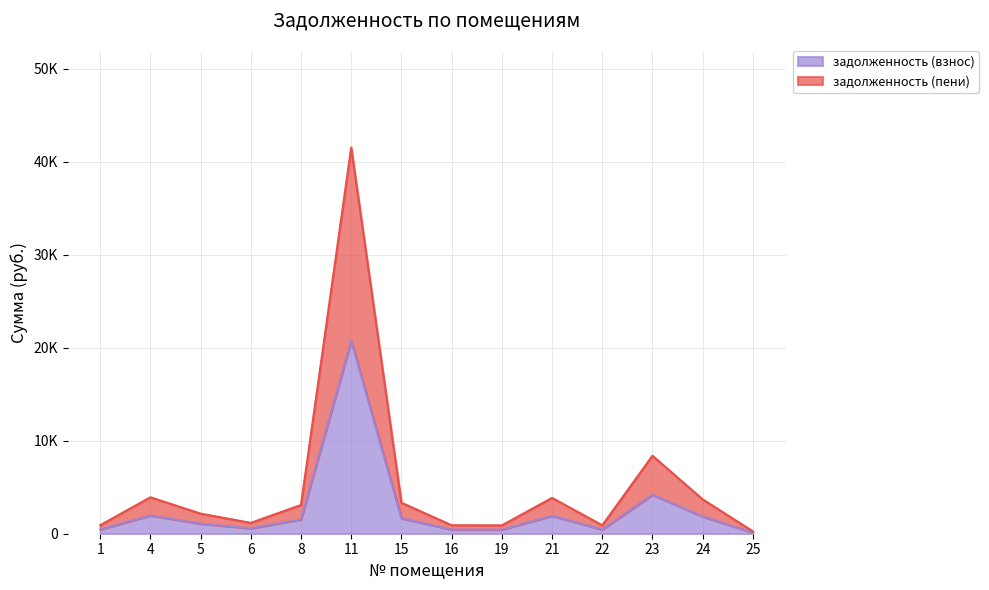

Reading left to right, what are all the values shown in this chart?

задолженность (взнос): 1=456.3	4=1958.1	5=1080.8	6=583.8	8=1544.2	11=20760.0	15=1667.1	16=455.0	19=448.9	21=1926.8	22=452.4	23=4191.5	24=1846.4	25=125.9
задолженность (пени): 1=912.6	4=3916.3	5=2161.6	6=1167.5	8=3088.5	11=41520.0	15=3334.2	16=910.0	19=897.8	21=3853.6	22=904.8	23=8383.0	24=3692.8	25=251.8